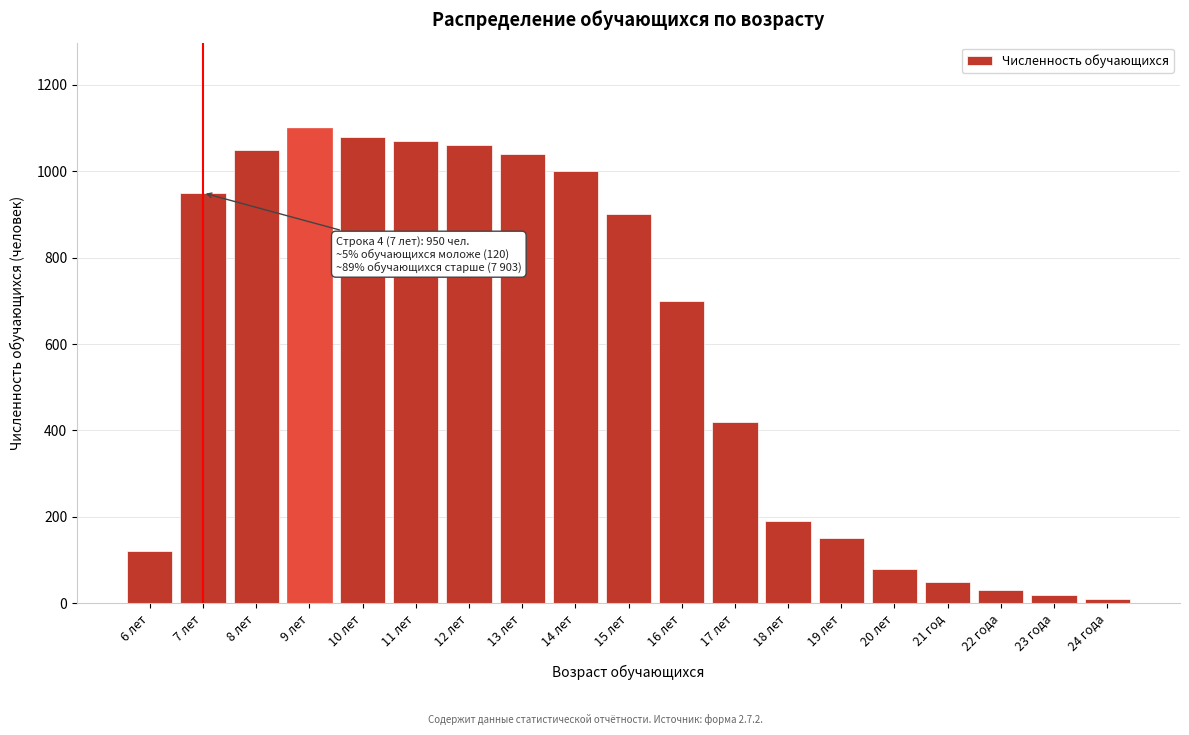

Reading left to right, list all the values displayed in this chart.

6 лет=120	7 лет=950	8 лет=1050	9 лет=1100	10 лет=1080	11 лет=1070	12 лет=1060	13 лет=1040	14 лет=1000	15 лет=900	16 лет=700	17 лет=420	18 лет=190	19 лет=150	20 лет=80	21 год=50	22 года=30	23 года=20	24 года=10